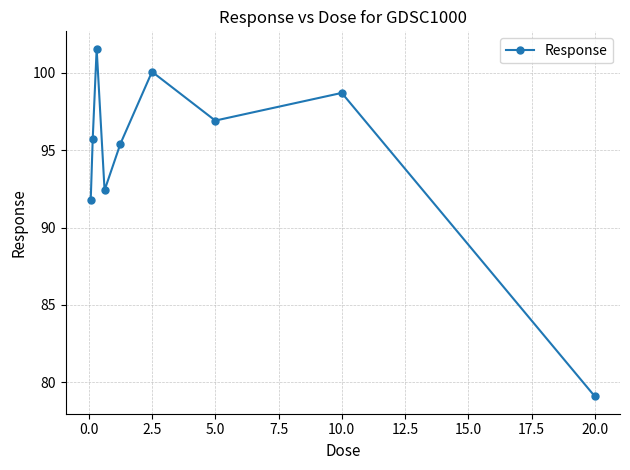

Reading right to left, extract all data points from this chart.

79.1	98.7	96.9	100.1	95.4	92.4	101.6	95.7	91.8